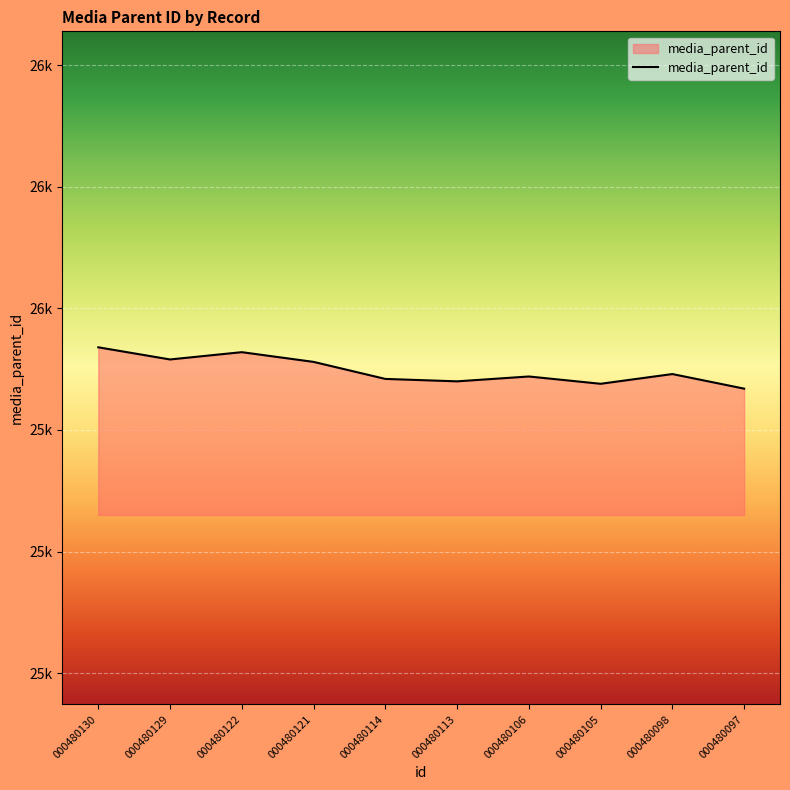

At which category does the data reach its first local peak?

000480122